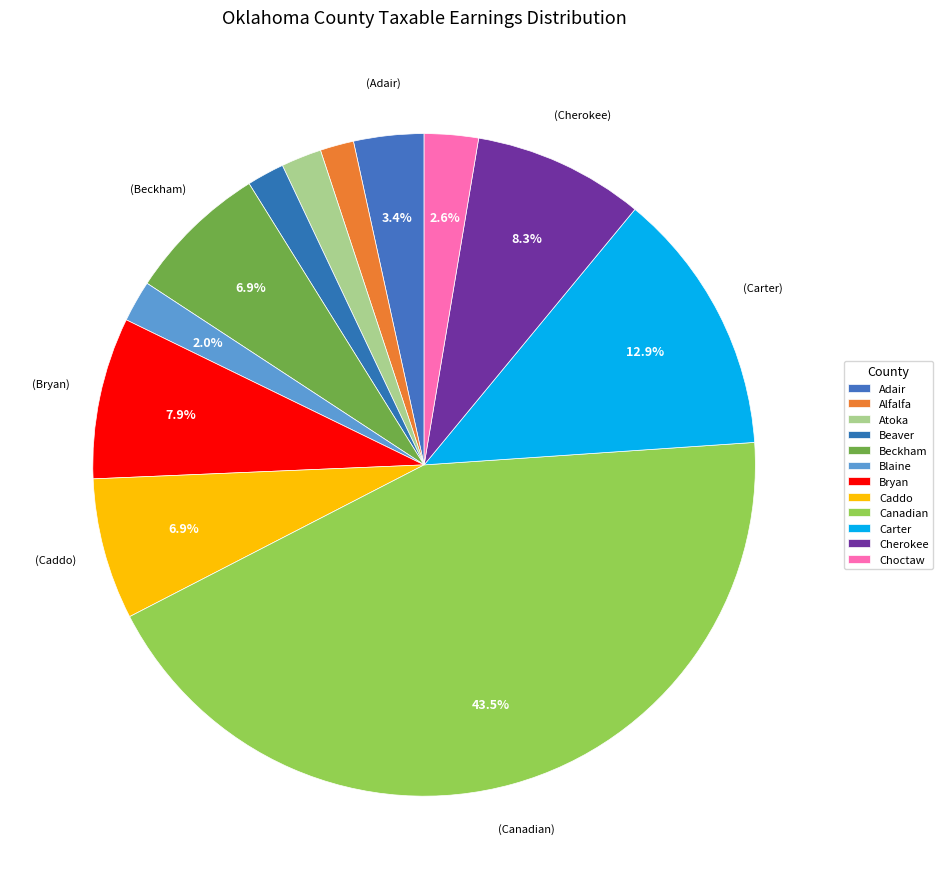

Count the number of slices in the pie.

12